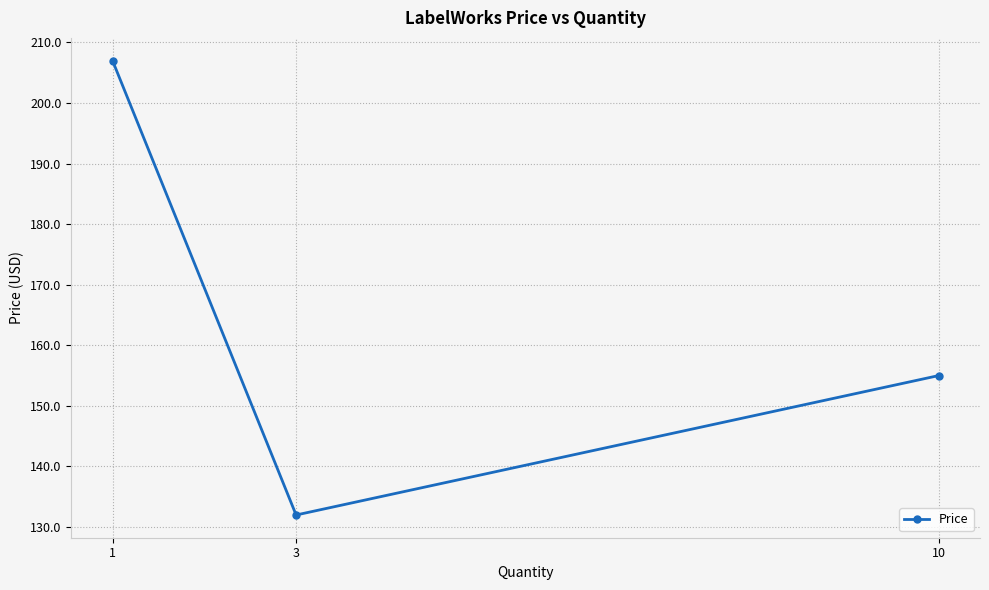

Which label corresponds to the smallest value in the chart?

3